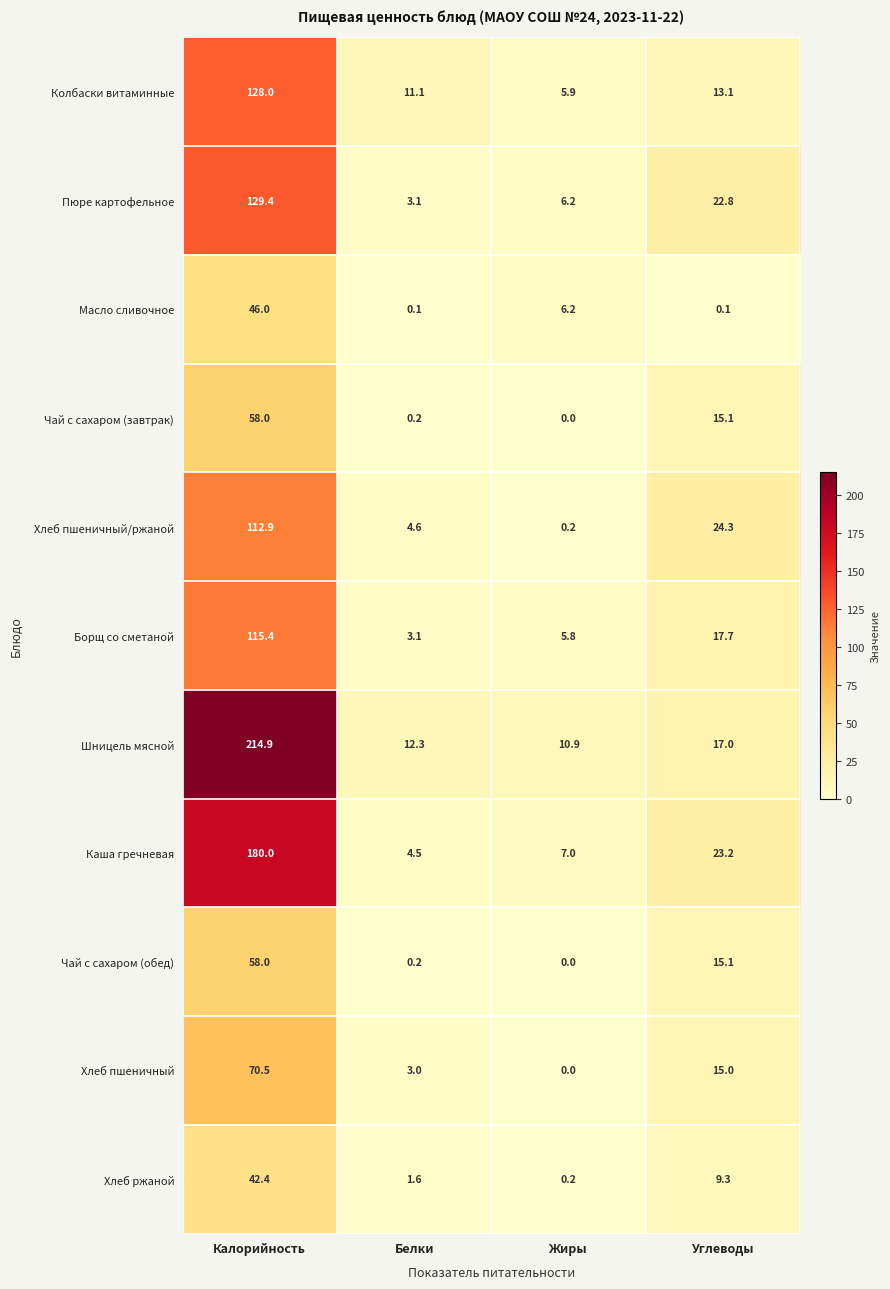

What is the difference between the highest and lowest values at Белки?

12.2